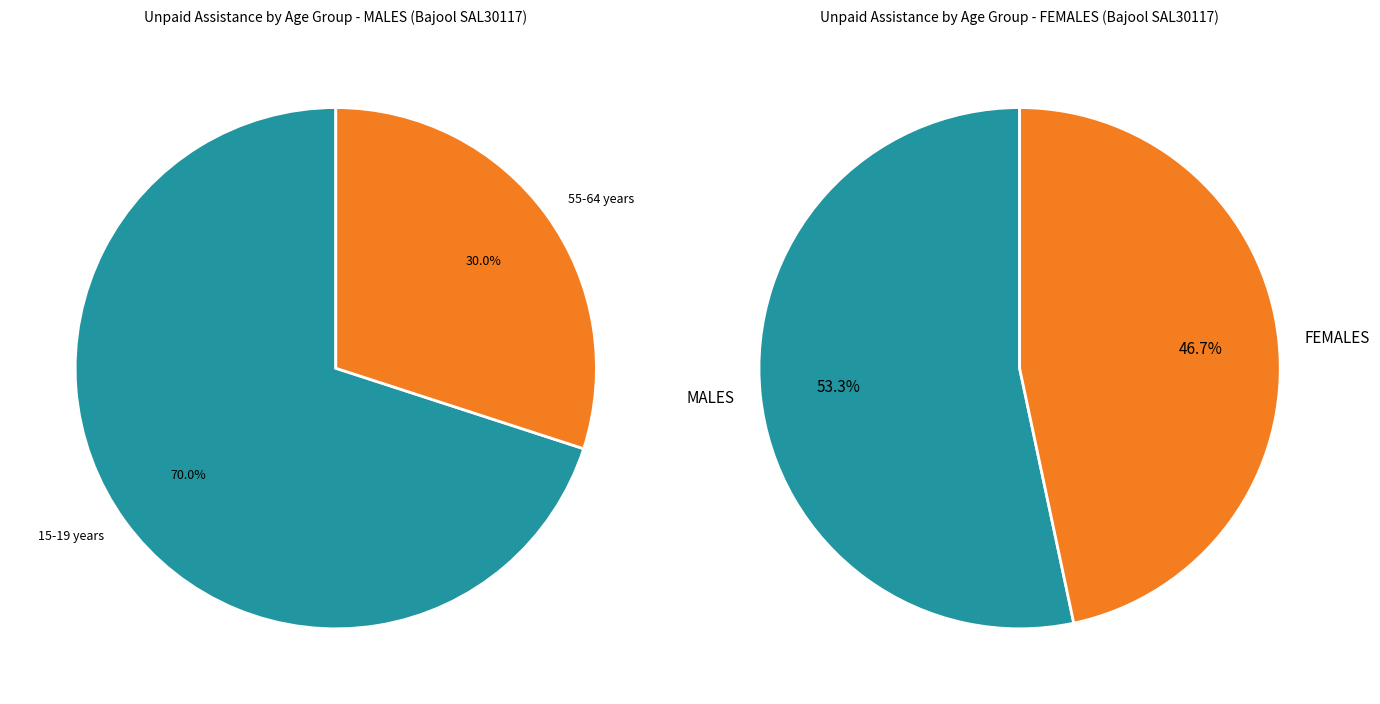

What is the largest slice in the pie chart?

15-19 years